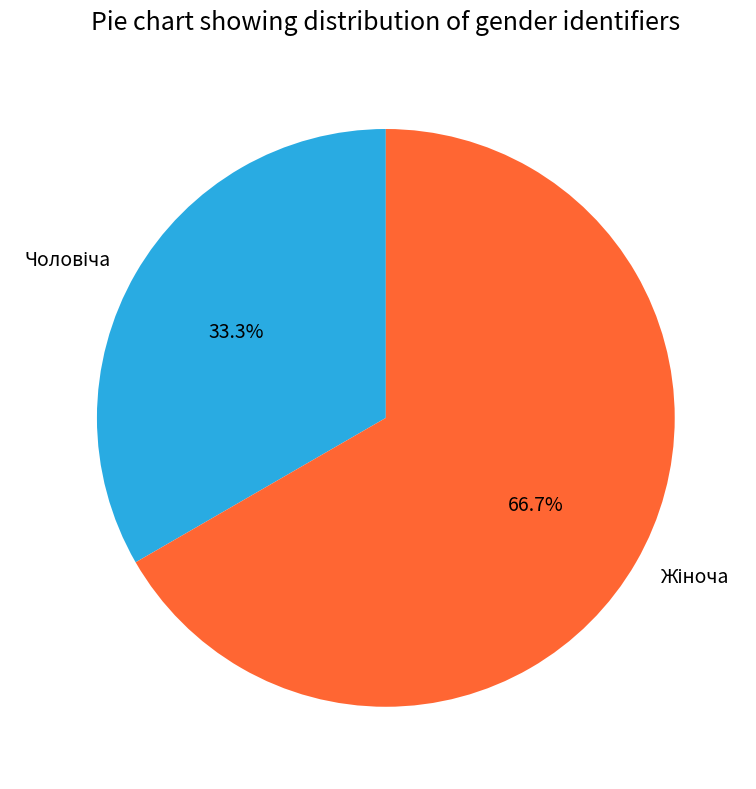

Does any single category account for the majority?

Yes